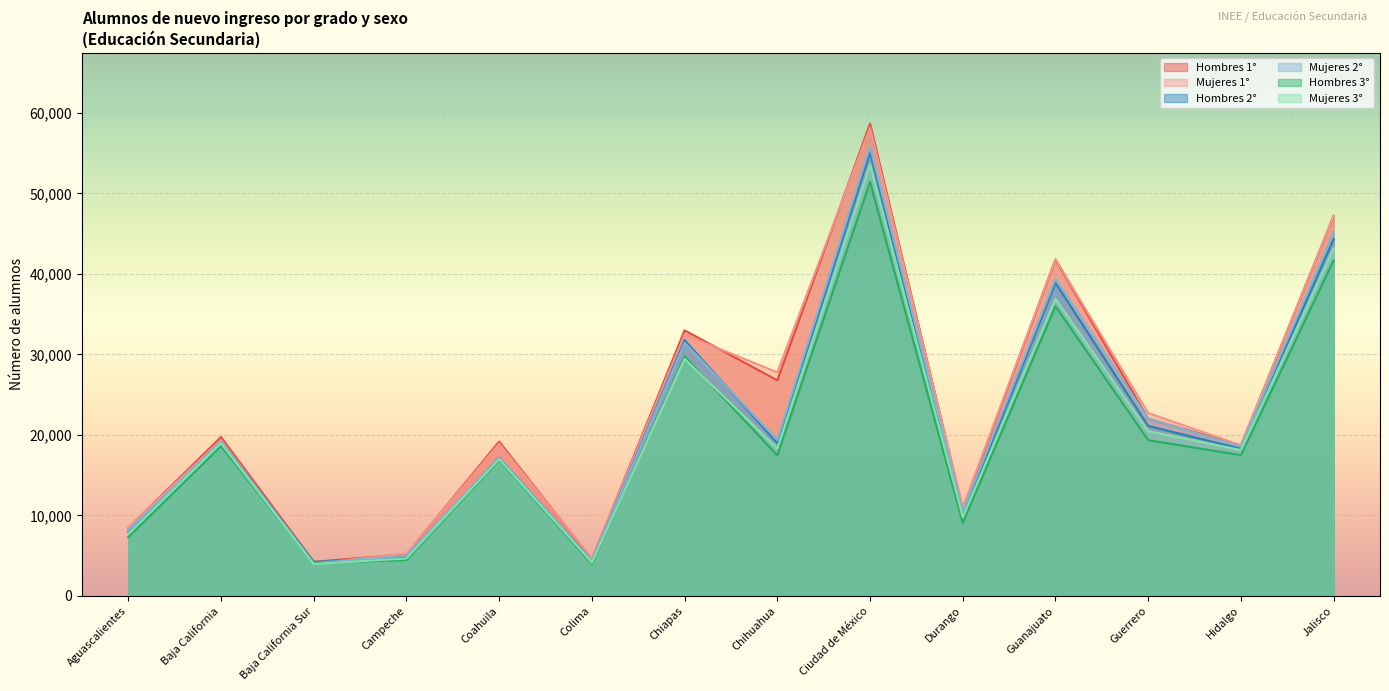

At which label does Hombres 2° reach its peak?

Ciudad de México